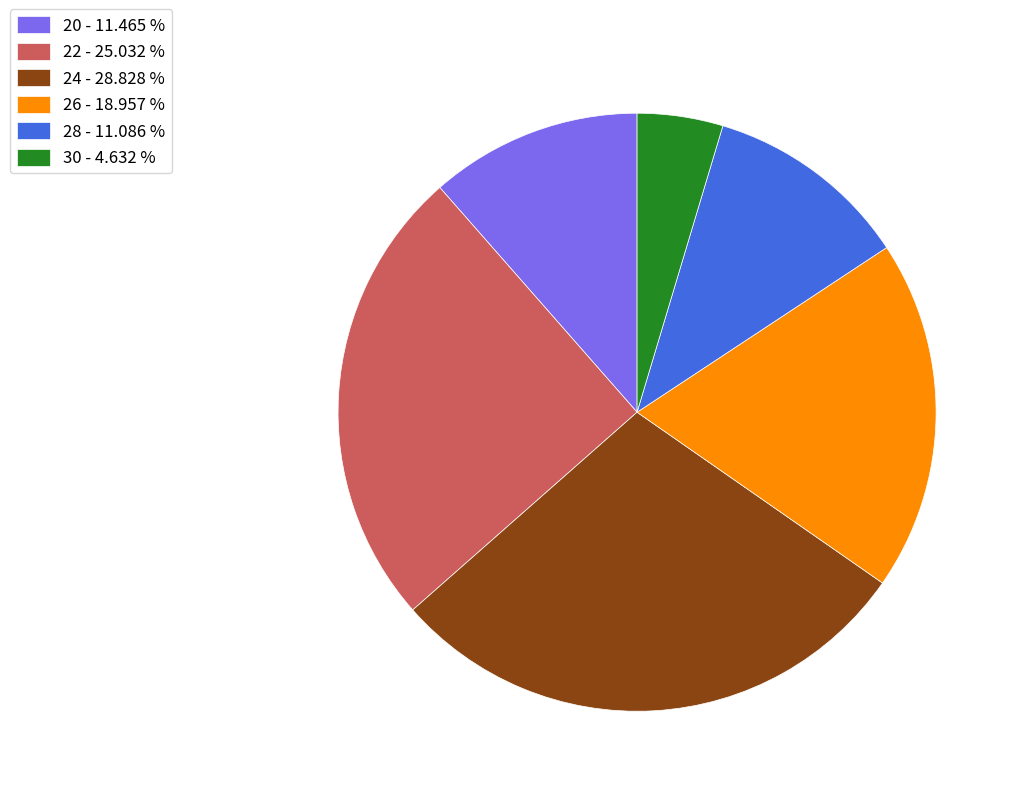

Which category has the smallest portion of the pie?

30 - 4.632 %